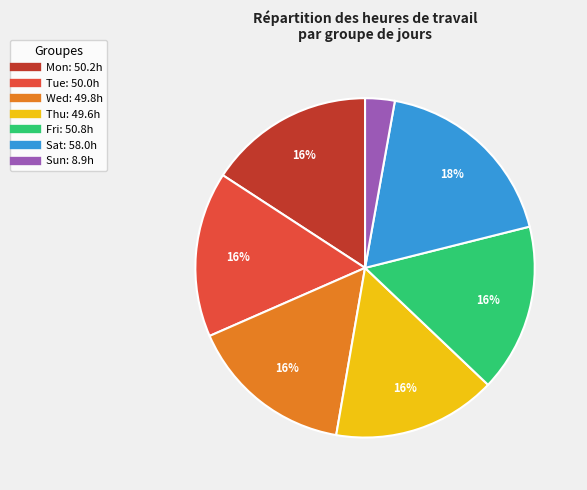

To the nearest percent, what is the average slice percentage?

14%